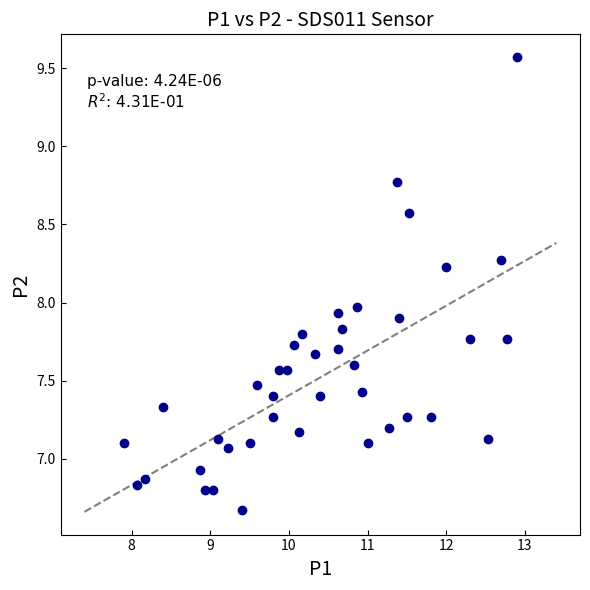

What is the range of Y values (max minus min)?

2.9